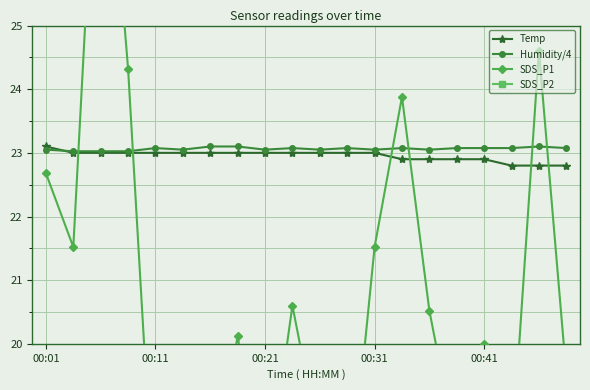

What is the lowest value of the Humidity/4 series?

23.0